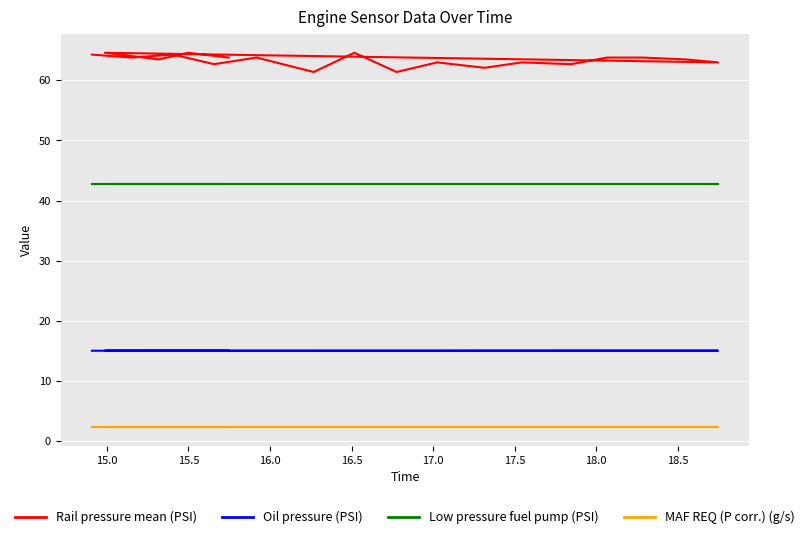

What is the minimum value shown in the chart?

2.3